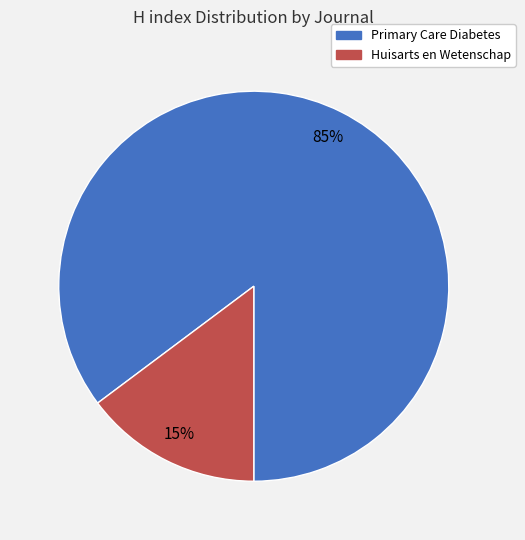

How many segments does this pie chart have?

2